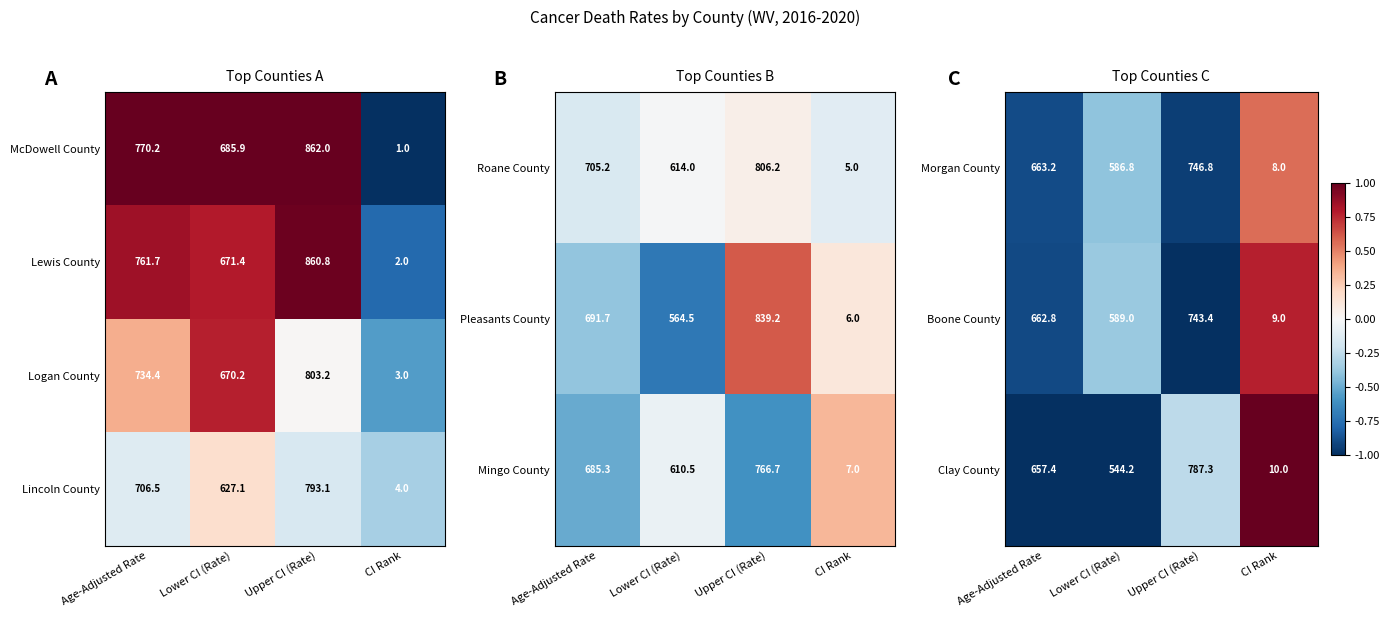

What value does the Morgan County series have at CI Rank?

8.0